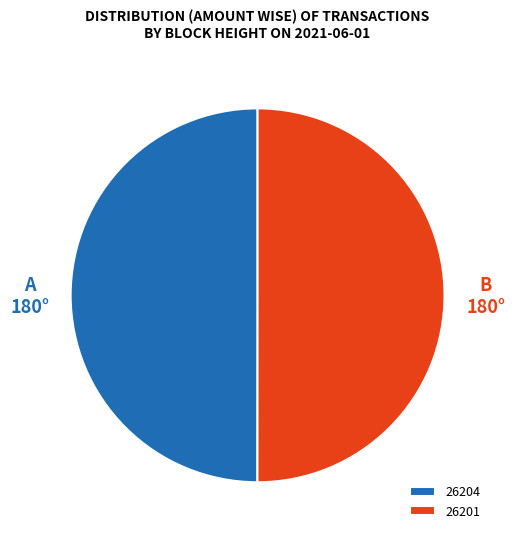

How many slices are in this pie chart?

2